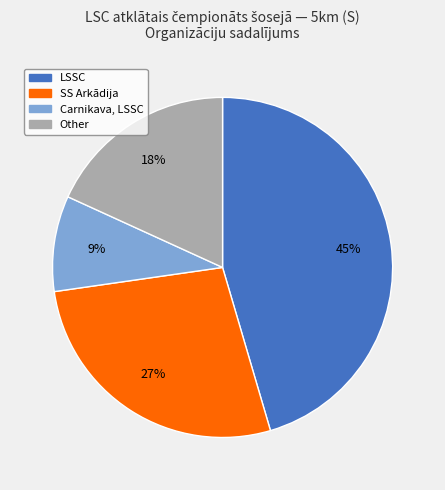

How many slices are in this pie chart?

4